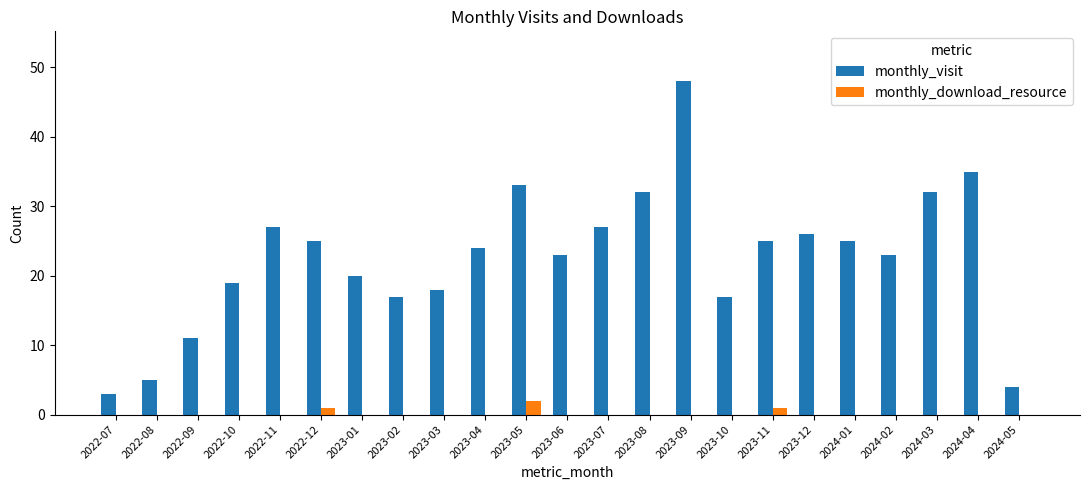

True or false: monthly_visit has a value of 19 at 2022-10.

True